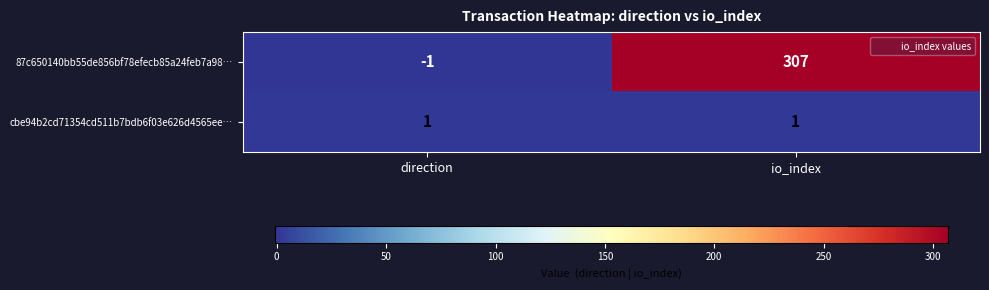

What is the sum of all 87c650140bb55de856bf78efecb85a24feb7a98… values?

306